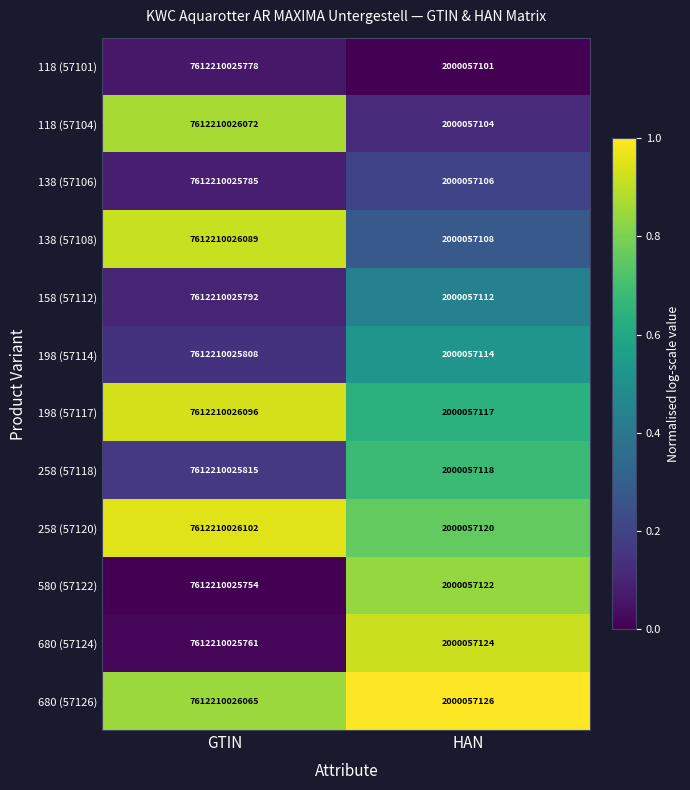

True or false: 198 (57117) has a value of 881250032 at HAN.

False